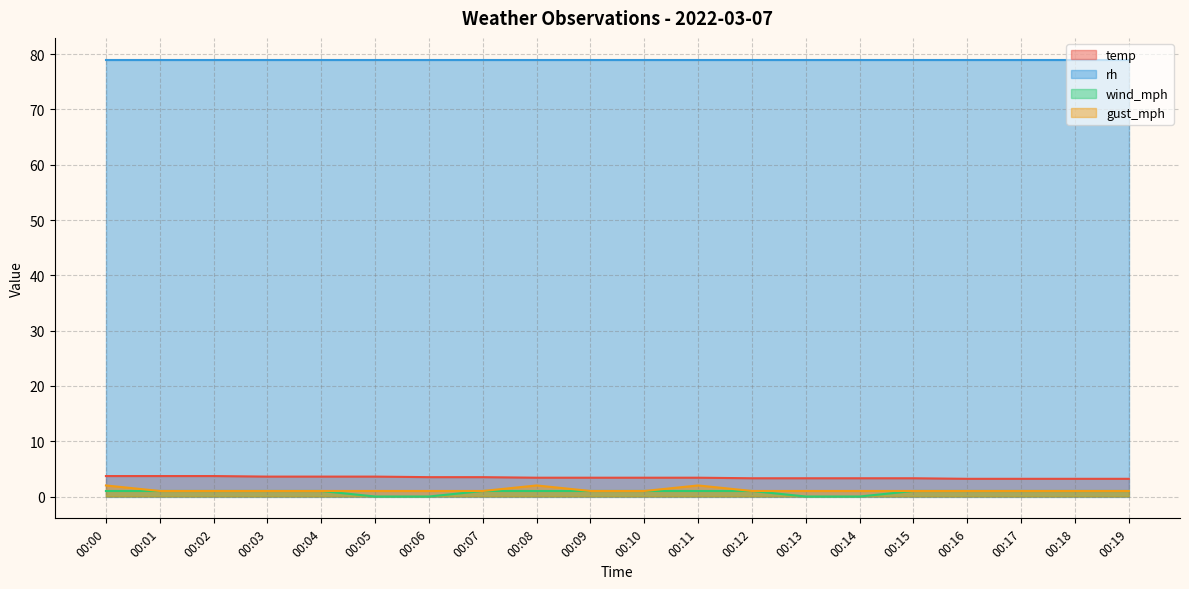

Where is gust_mph nearest to the value 1?

00:01